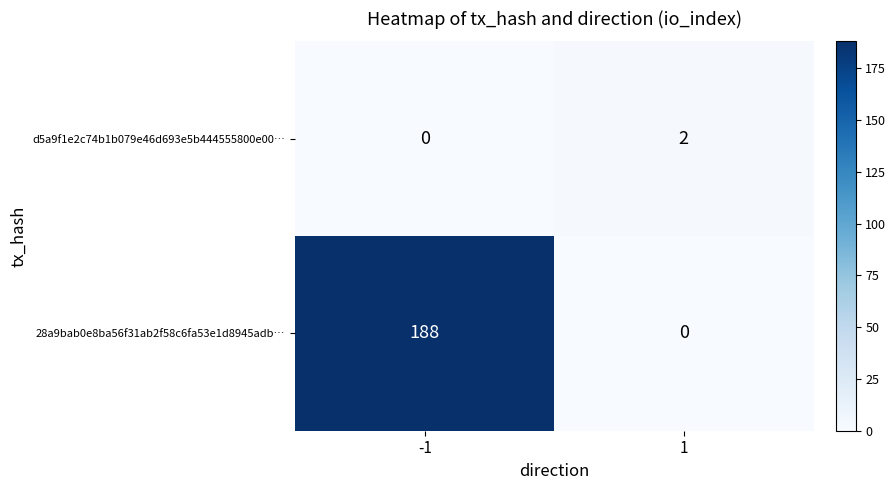

Rank the series at -1 from lowest to highest value.

d5a9f1e2c74b1b079e46d693e5b444555800e00…, 28a9bab0e8ba56f31ab2f58c6fa53e1d8945adb…